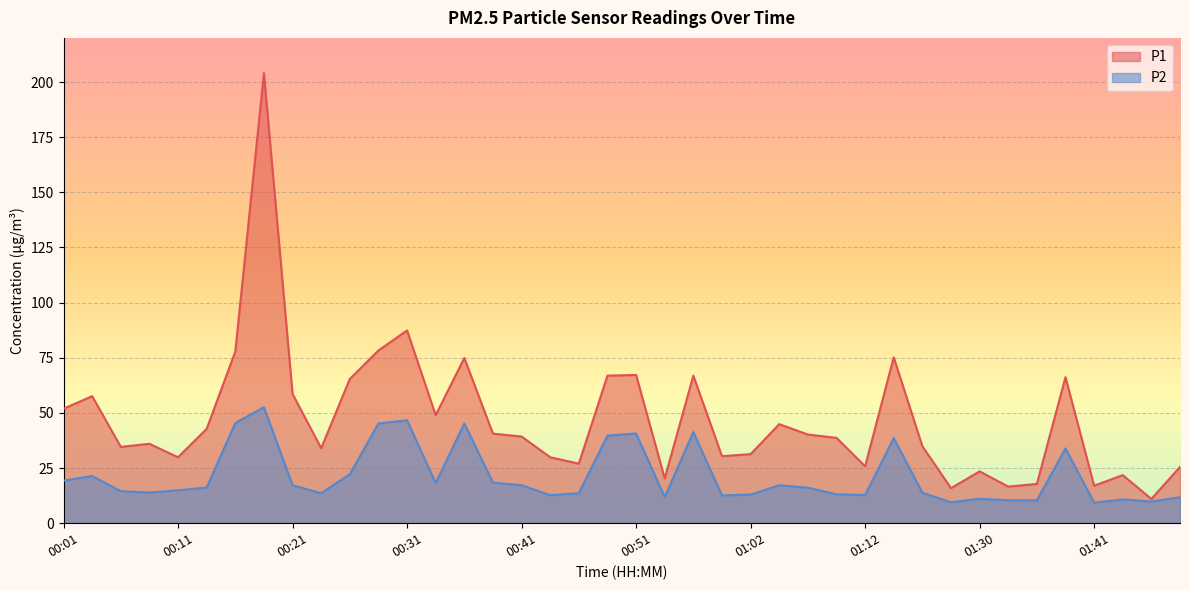

List the series in order of their overall mean, lowest first.

P2, P1